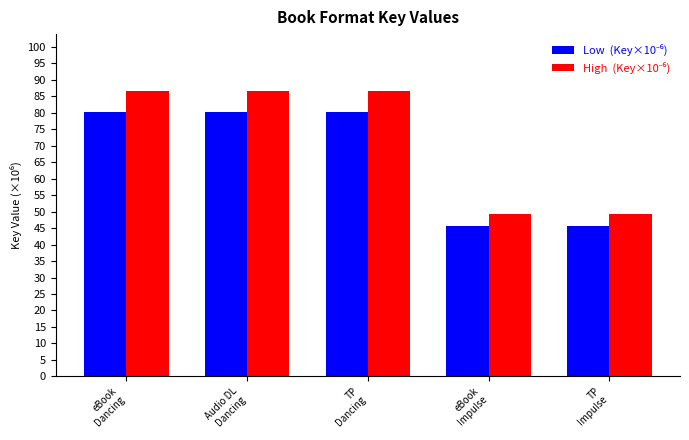

What is the label of the 5th bar from the left?

TP
Impulse